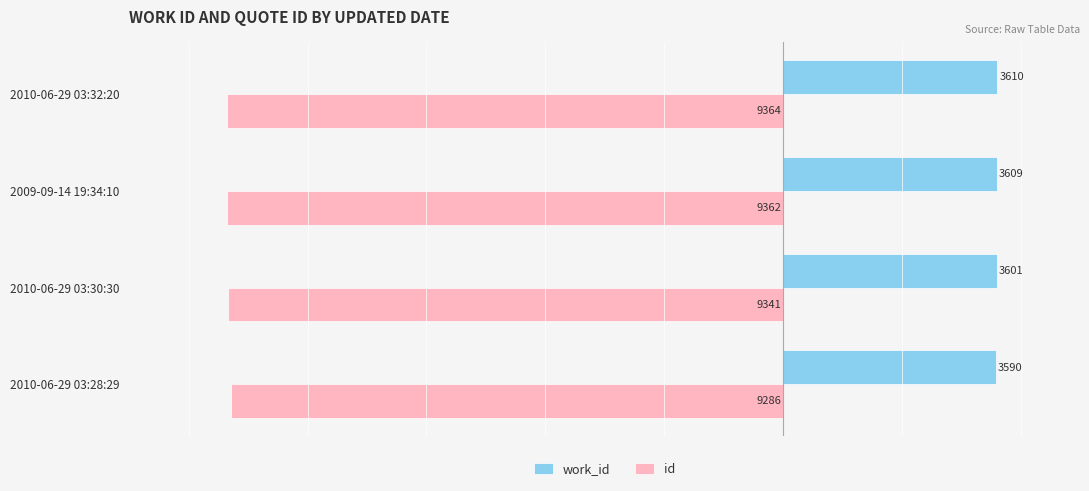

What is the spread (max minus min) of values at 2009-09-14 19:34:10?

12971